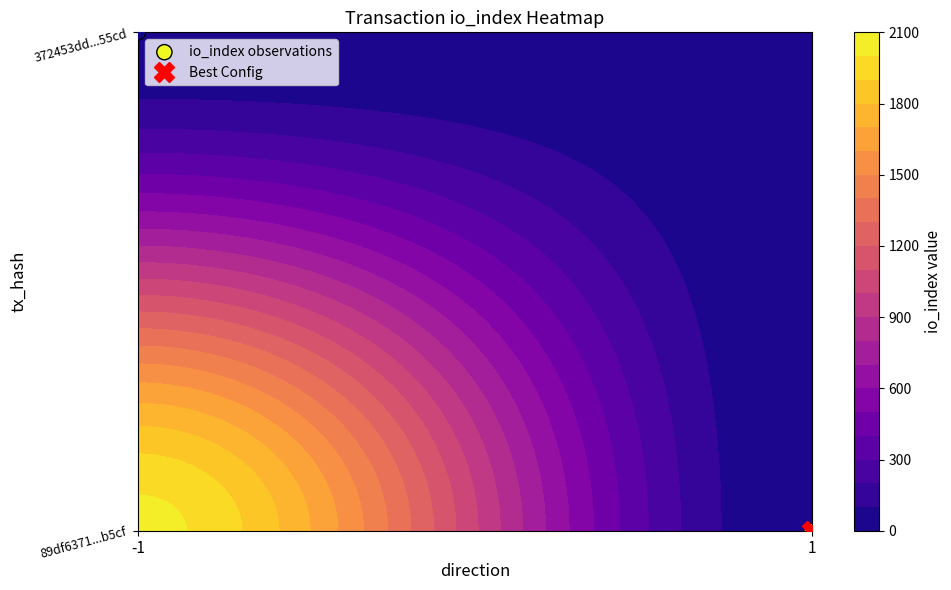

How many data points does each series have?

2